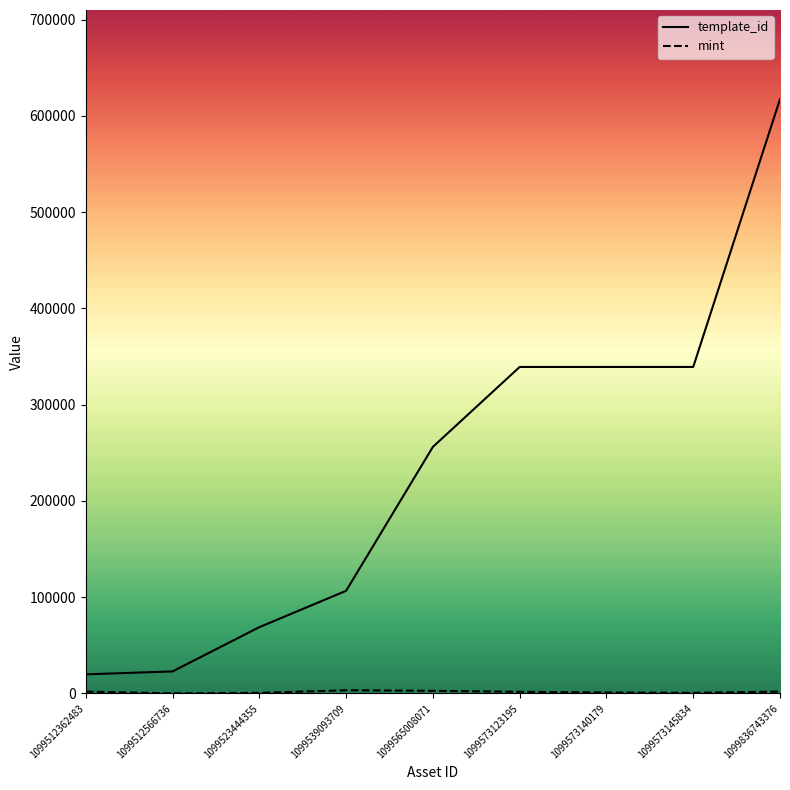

What is the highest value of the mint series?

3327